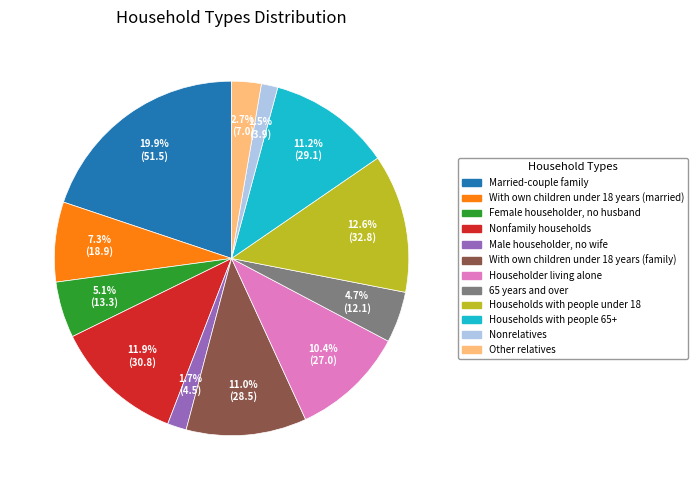

Which category has the biggest portion of the pie?

Married-couple family